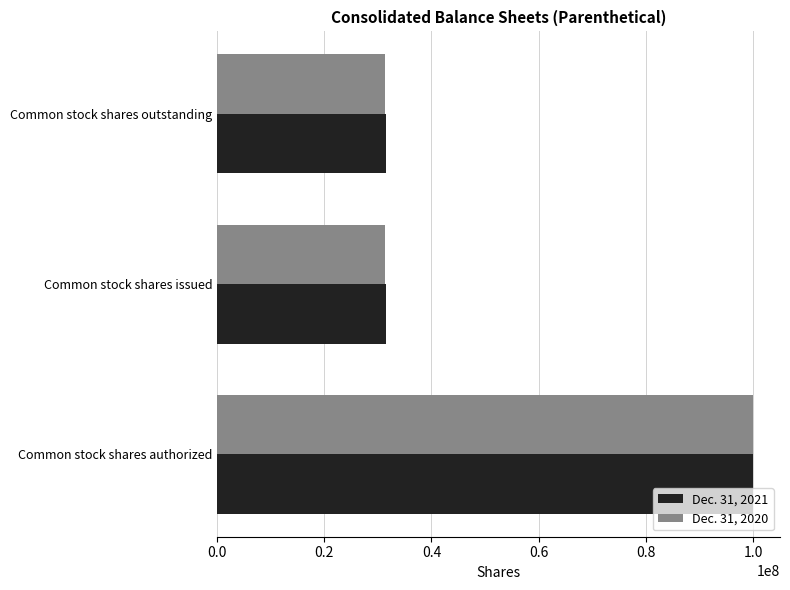

What is the sum of all Dec. 31, 2021 values?

162899126